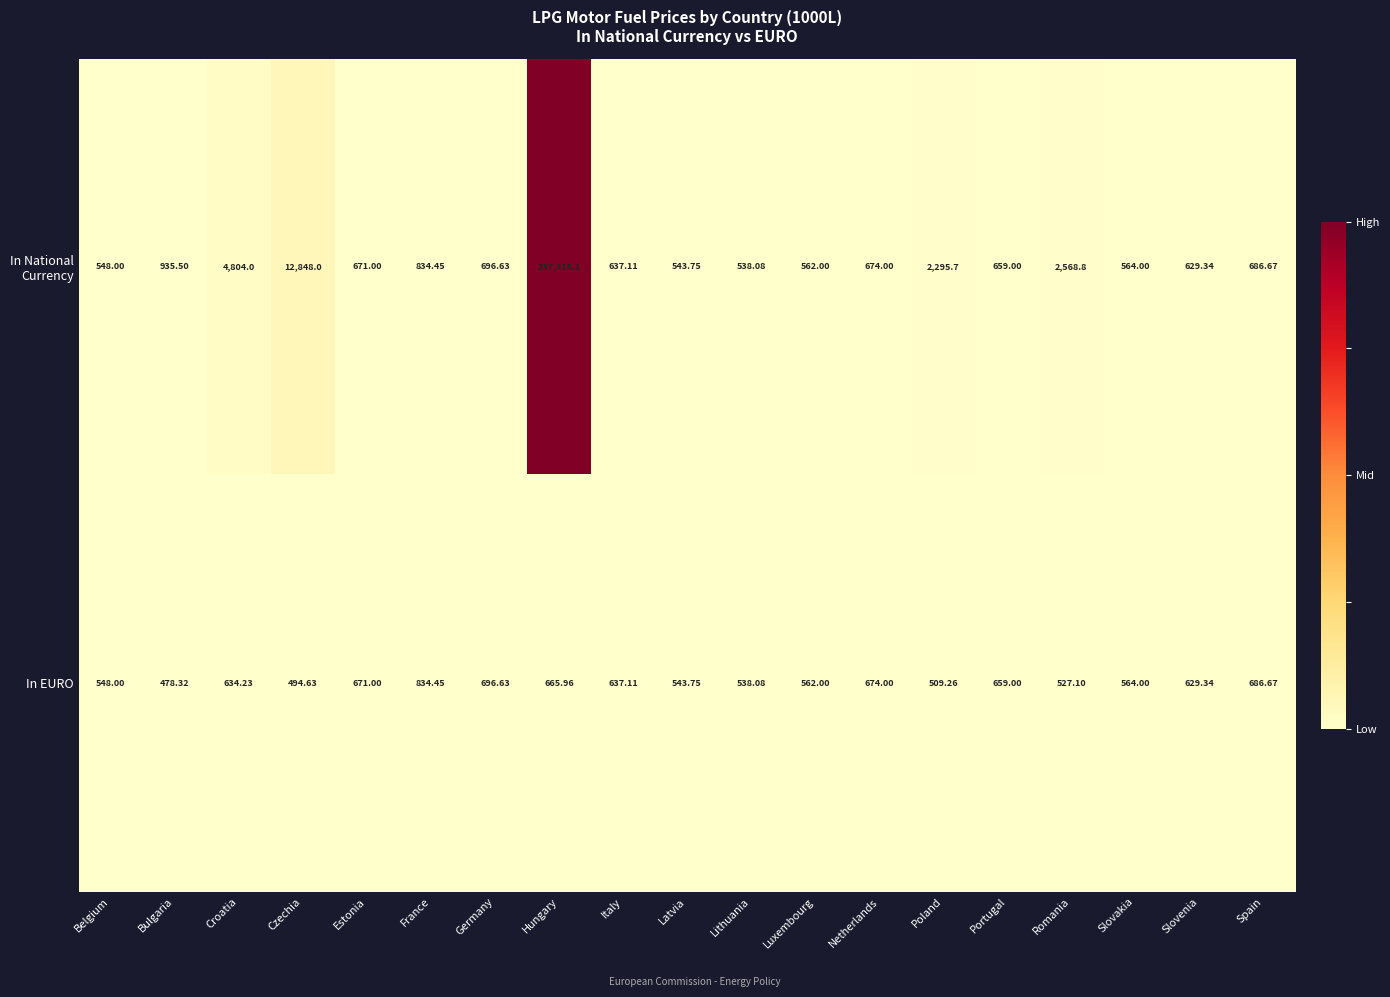

List the labels in order of In EURO value, smallest first.

Bulgaria, Czechia, Poland, Romania, Lithuania, Latvia, Belgium, Luxembourg, Slovakia, Slovenia, Croatia, Italy, Portugal, Hungary, Estonia, Netherlands, Spain, Germany, France